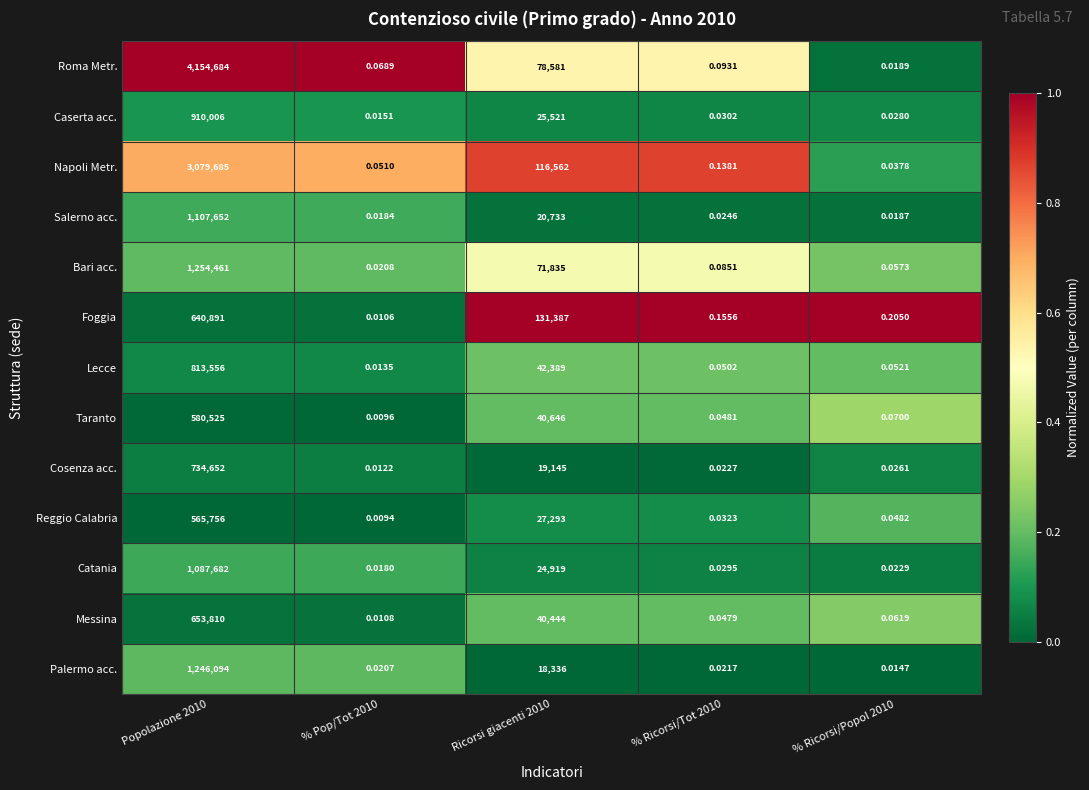

Rank the series at % Ricorsi/Tot 2010 from lowest to highest value.

Palermo acc., Cosenza acc., Salerno acc., Catania, Caserta acc., Reggio Calabria, Messina, Taranto, Lecce, Bari acc., Roma Metr., Napoli Metr., Foggia